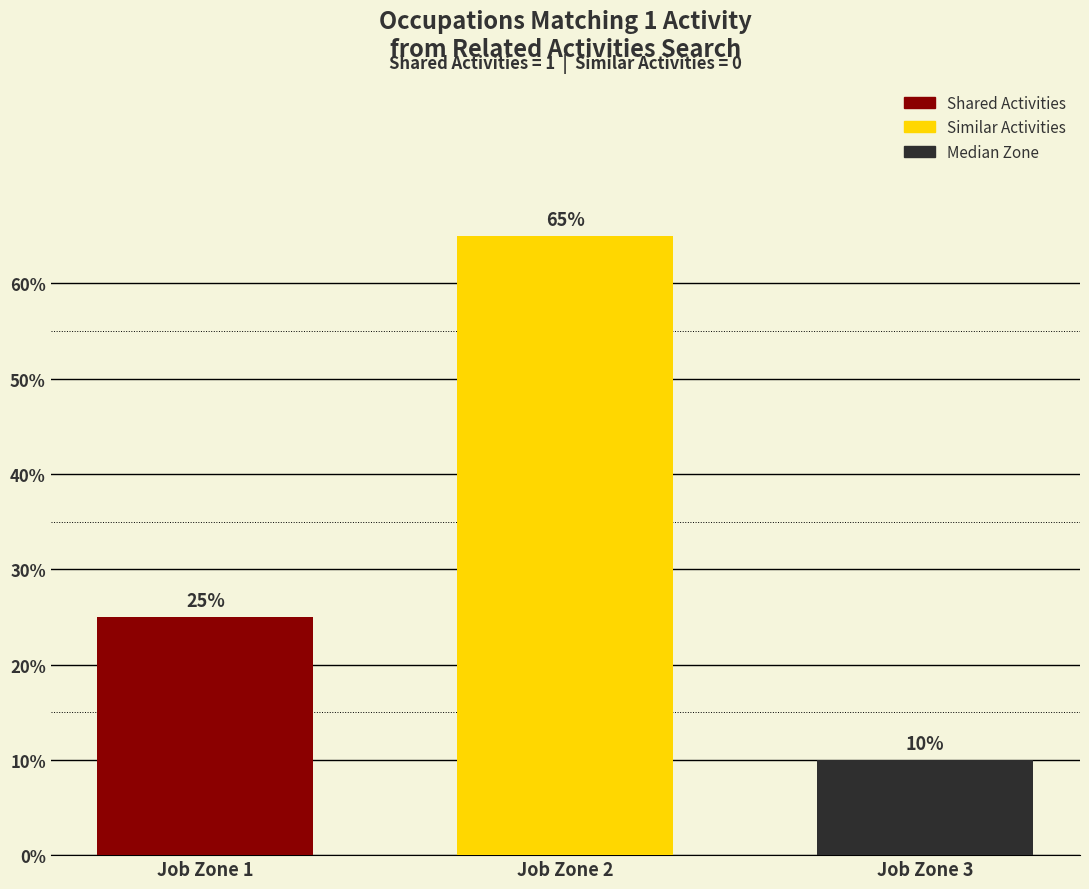

Are the bars horizontal?

No